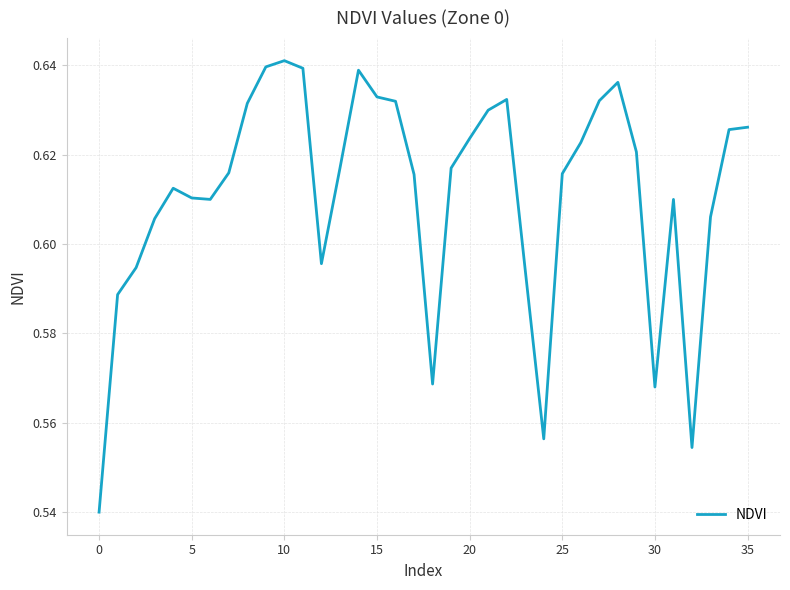

How many values are between 0 and 1?

36